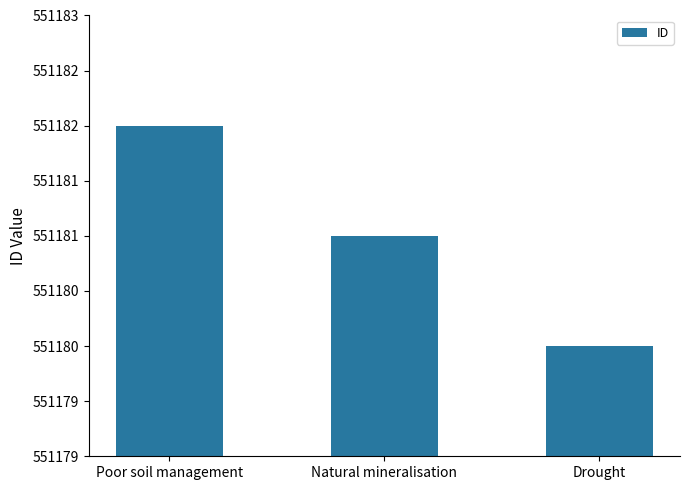

Is it true that the value at Drought is 872278?

False